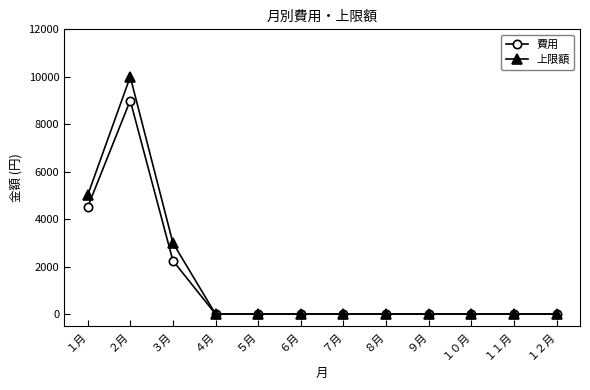

True or false: 上限額 has a value of 10000 at ２月.

True